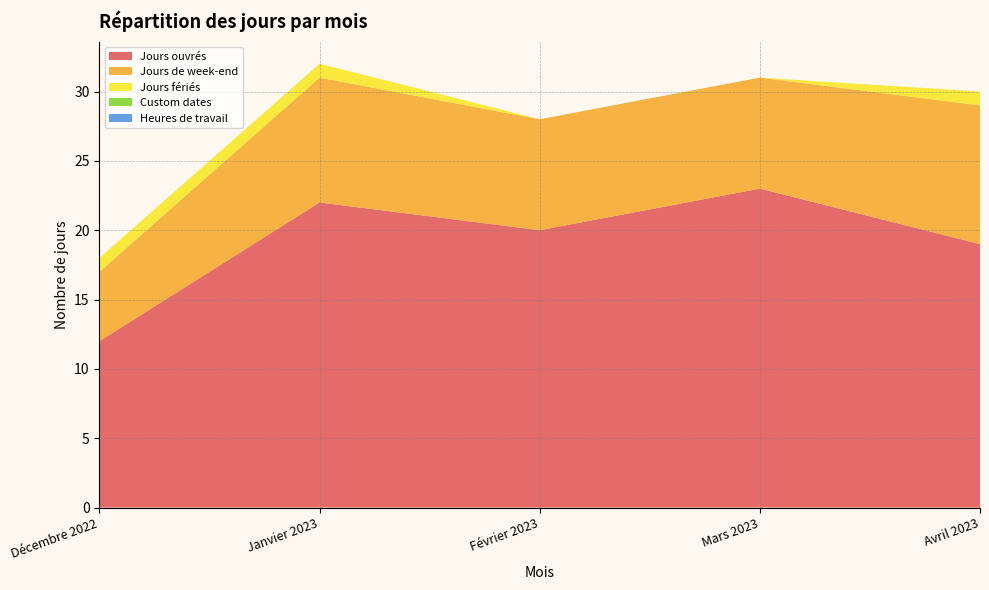

Reading right to left, what are all the values shown in this chart?

Jours ouvrés: 19	23	20	22	12
Jours de week-end: 10	8	8	9	5
Jours fériés: 1	0	0	1	1
Custom dates: 0	0	0	0	0
Heures de travail: 0	0	0	0	0